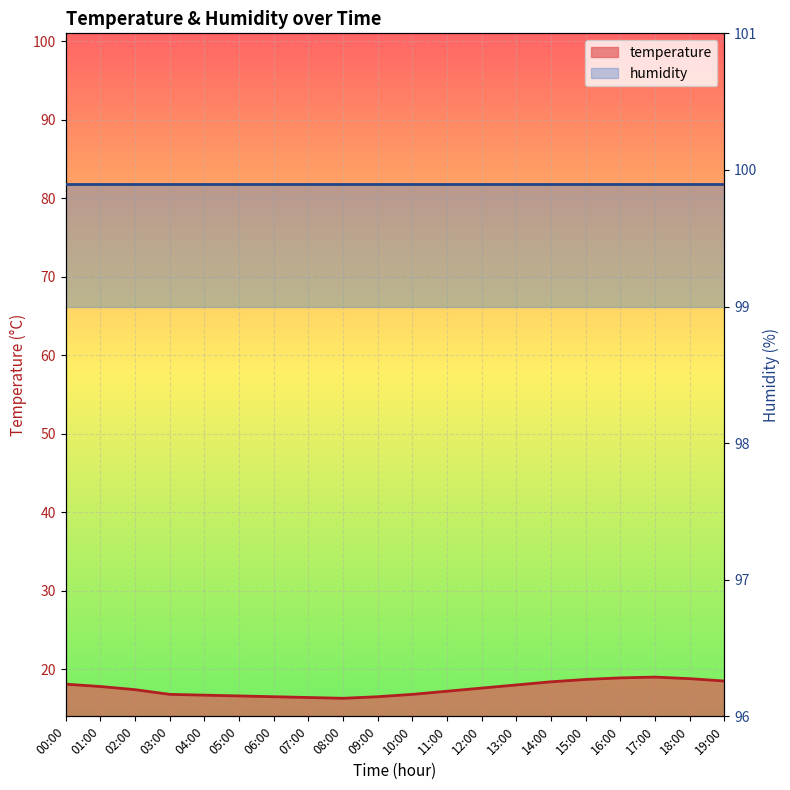

What is the change in value from 00:00 to 06:00?

-1.6